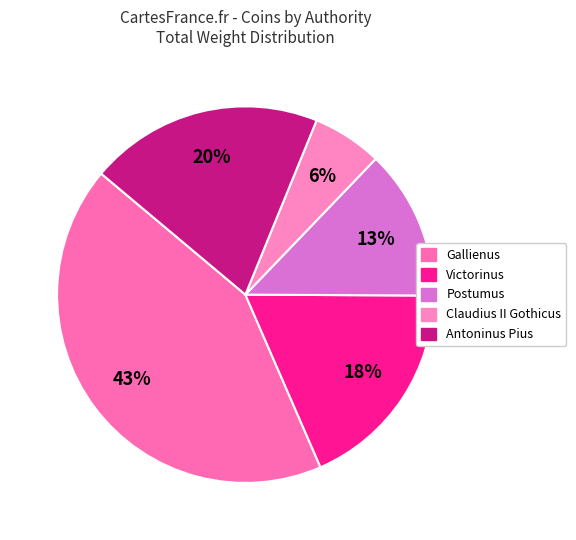

The Antoninus Pius slice represents 25% of the pie. True or false?

False